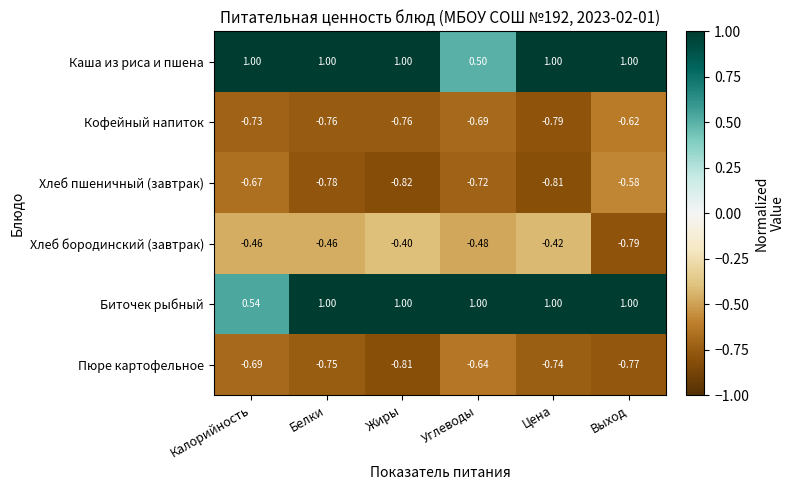

Which label corresponds to the smallest value in the chart?

Жиры